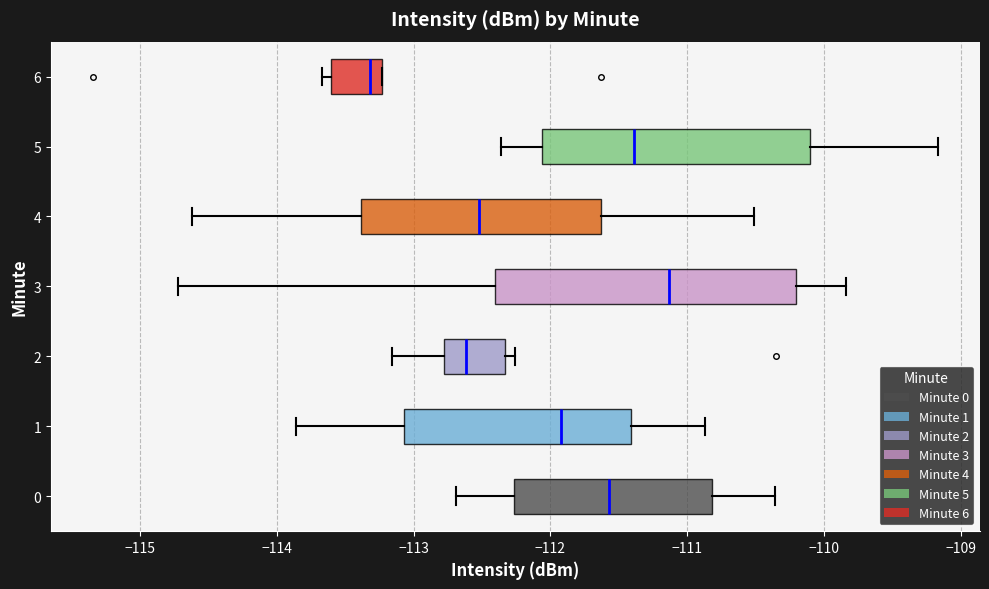

Comparing the boxes themselves (not the whiskers), which one is the widest?

3